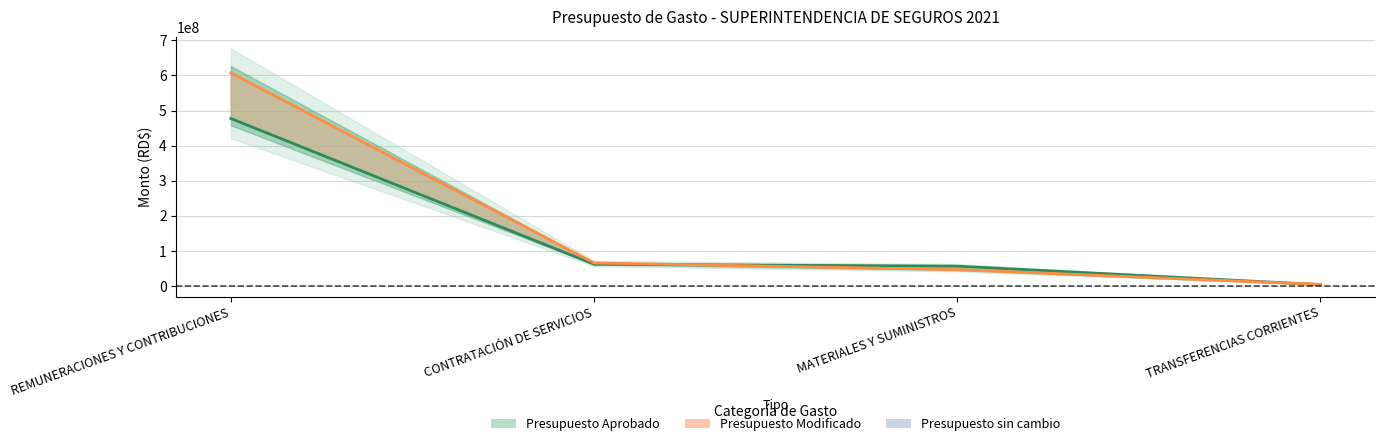

At CONTRATACIÓN DE SERVICIOS, list the series in order from largest to smallest.

Modificado (línea), Aprobado (línea)